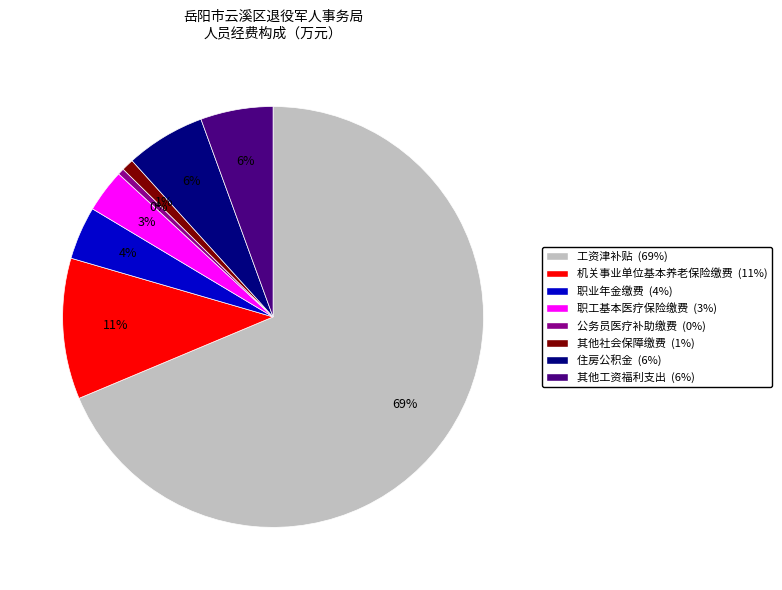

Which has a higher value, 工资津补贴 or 住房公积金?

工资津补贴